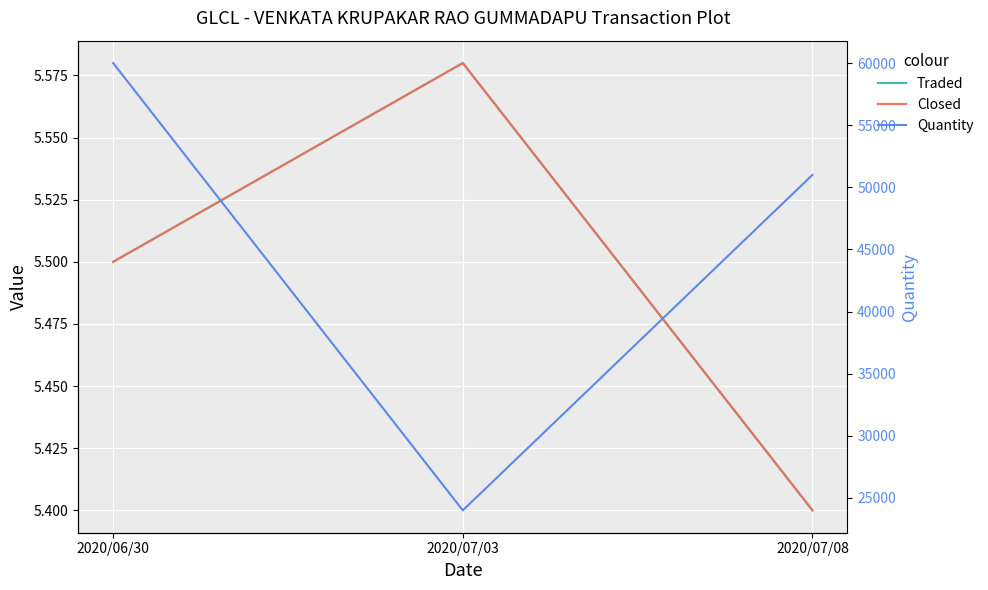

At how many categories does at least one series exceed 59633?

1